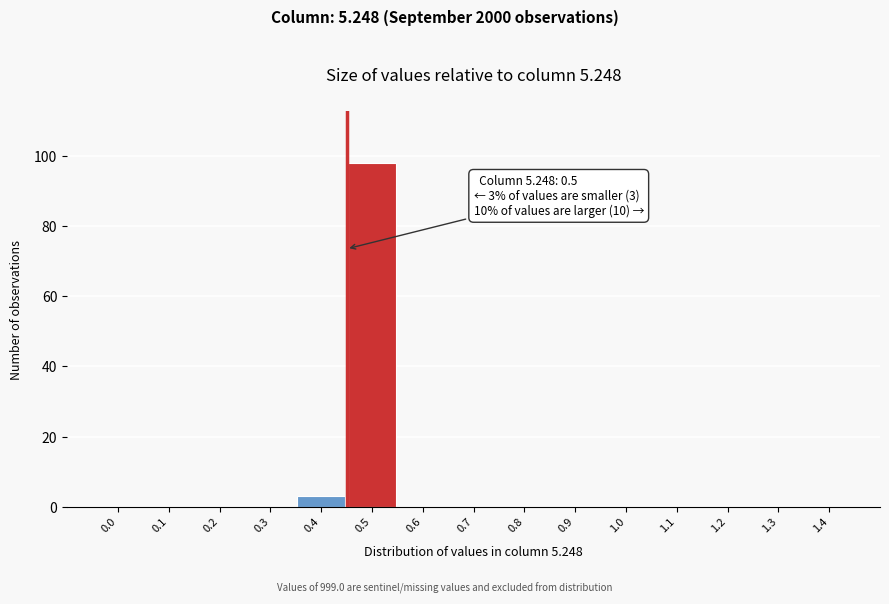

Reading right to left, extract all data points from this chart.

1.4=0	1.3=0	1.2=0	1.1=0	1.0=0	0.9=0	0.8=0	0.7=0	0.6=0	0.5=98	0.4=3	0.3=0	0.2=0	0.1=0	0.0=0